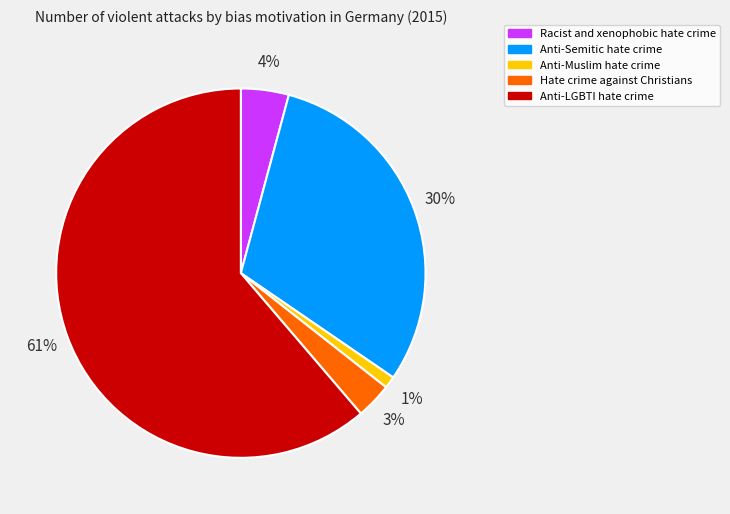

To the nearest percent, what portion does Hate crime against Christians represent?

3%